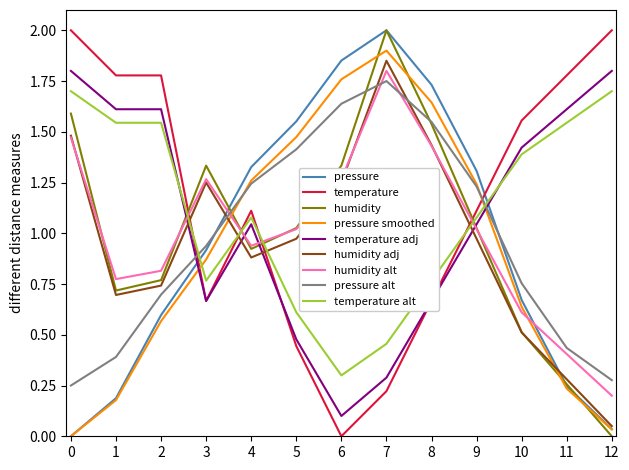

What are all the series names shown in the legend?

pressure, temperature, humidity, pressure smoothed, temperature adj, humidity adj, humidity alt, pressure alt, temperature alt